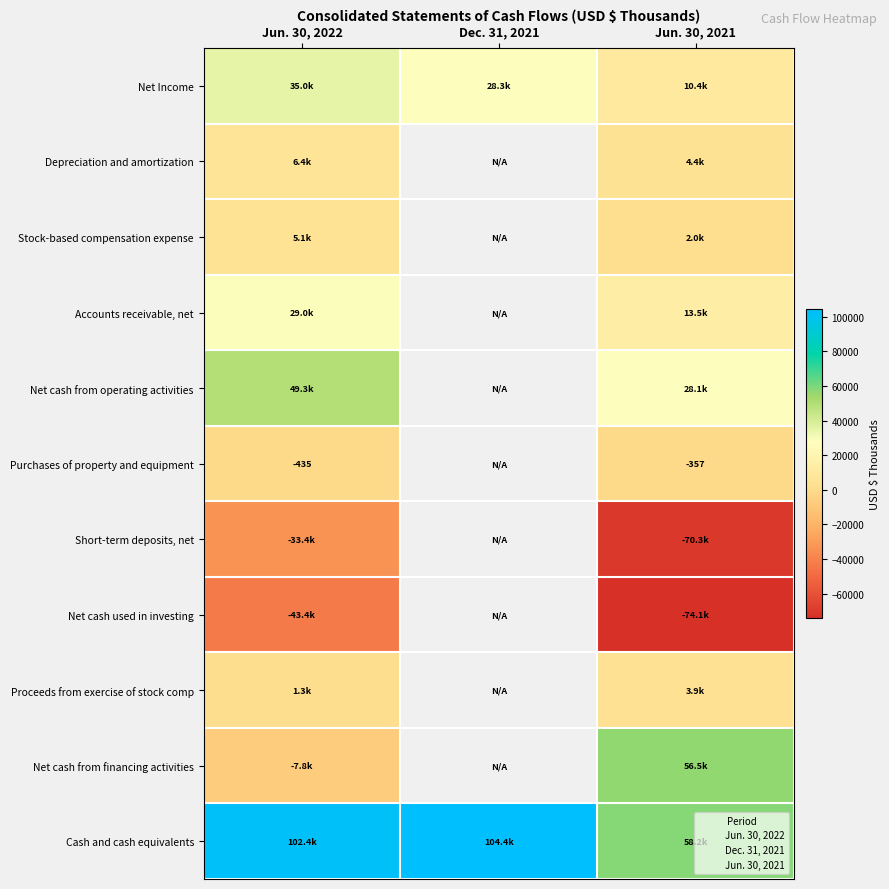

Which series has the largest range (max minus min)?

Net cash from financing activities